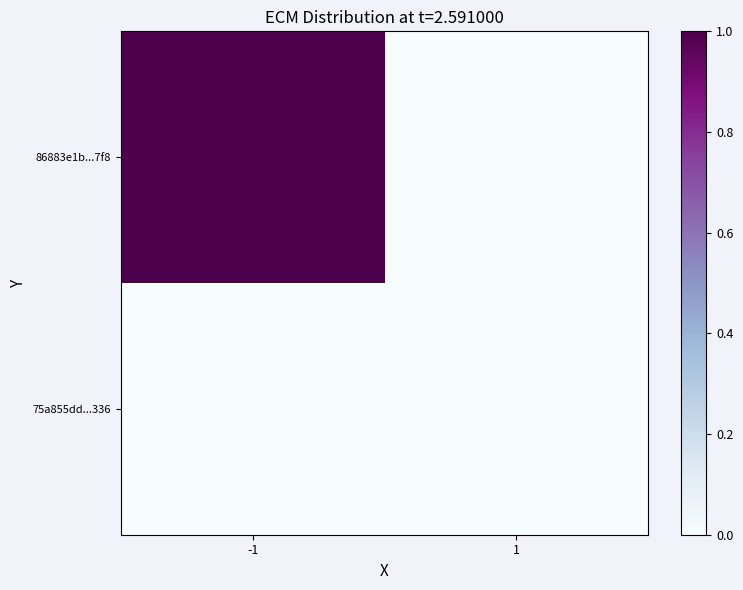

Between -1 and 1, which series saw the biggest shift?

86883e1b...7f8